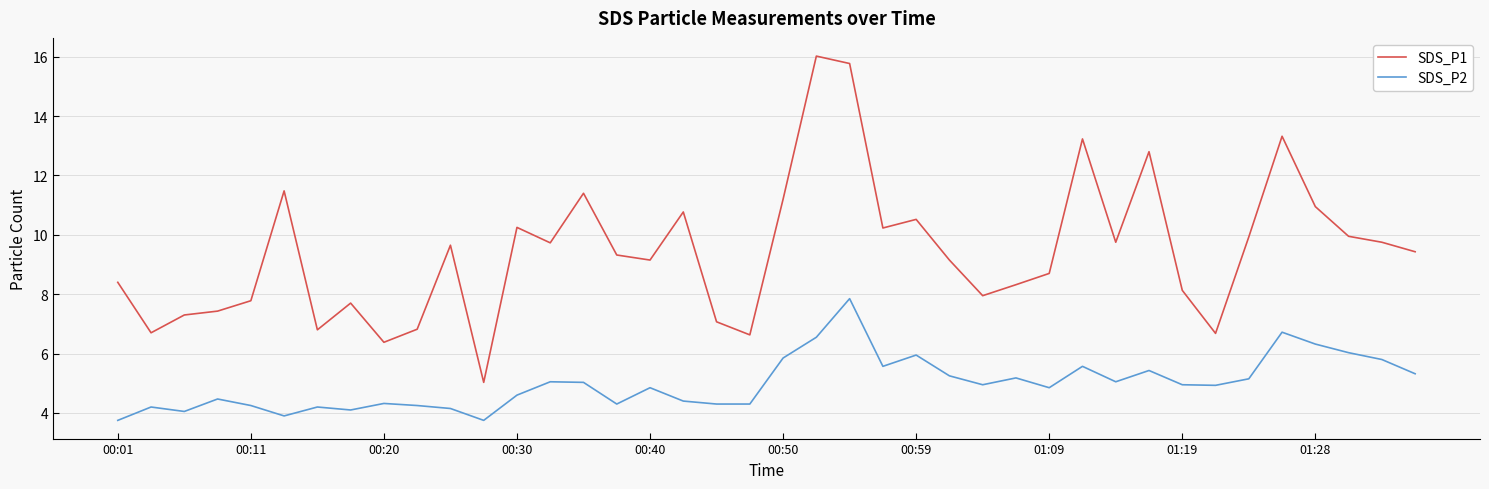

Is this an area chart (filled region under the line)?

No